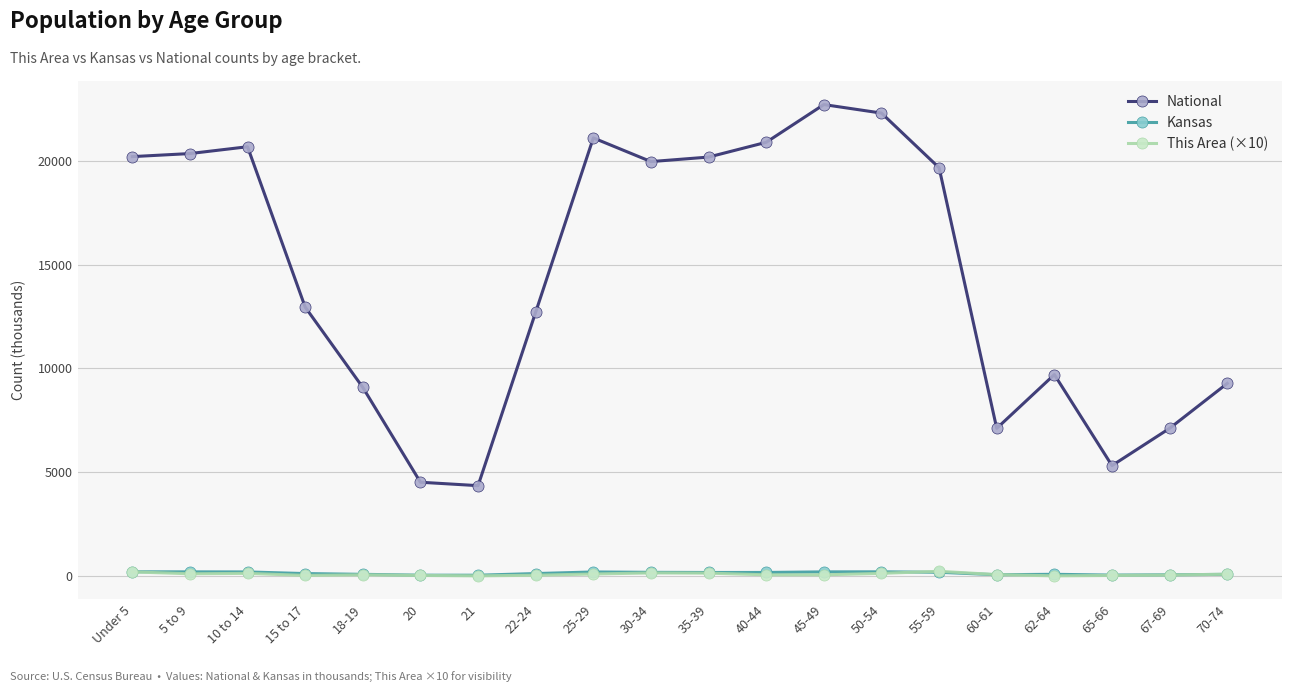

What is the label of the 2nd point from the right?

67-69